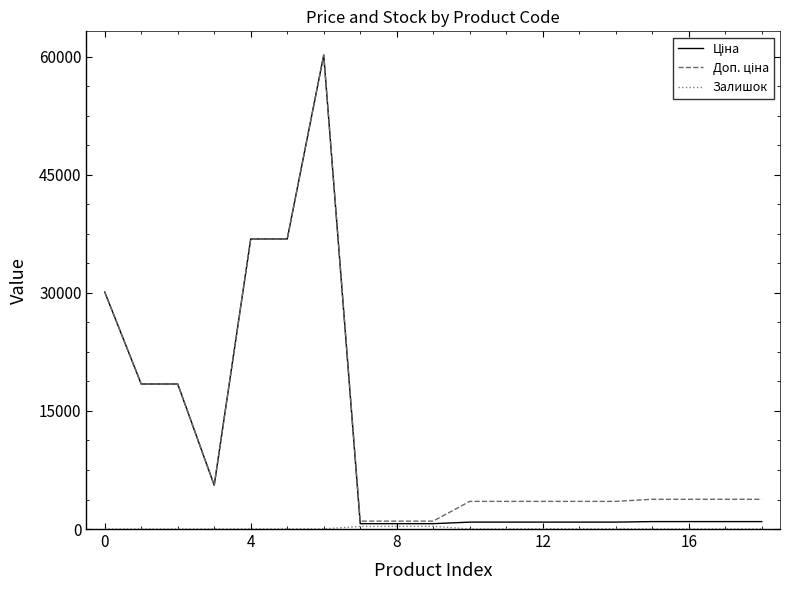

How many lines are shown in the chart?

3